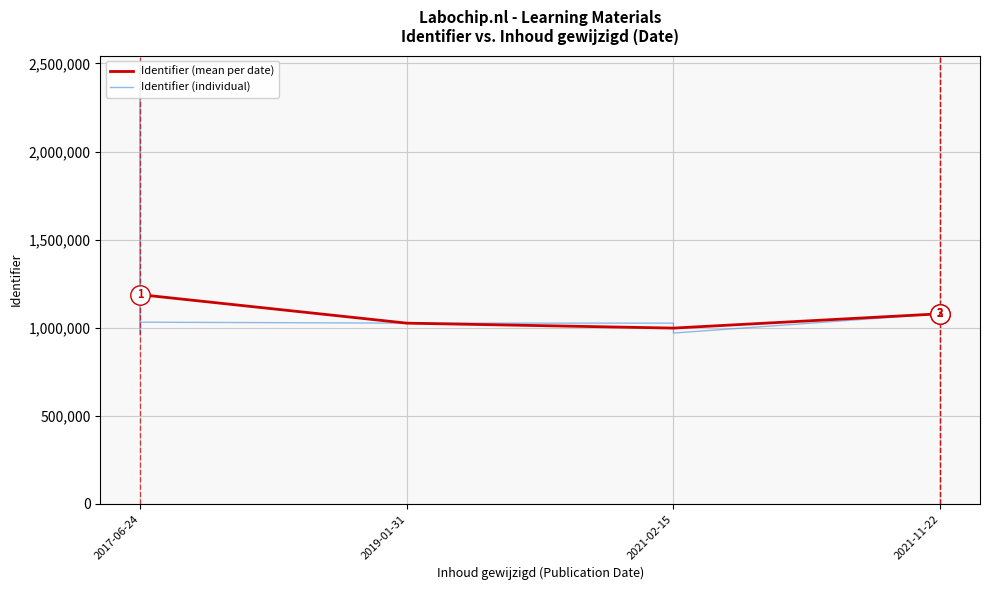

True or false: Identifier (mean per date) has more than 1 points higher than both neighbors.

False